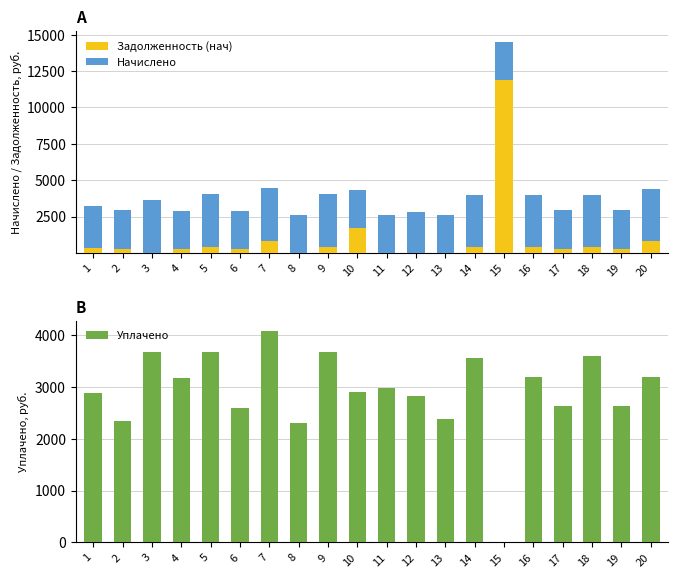

Which series has the widest spread of values?

Задолженность (нач)